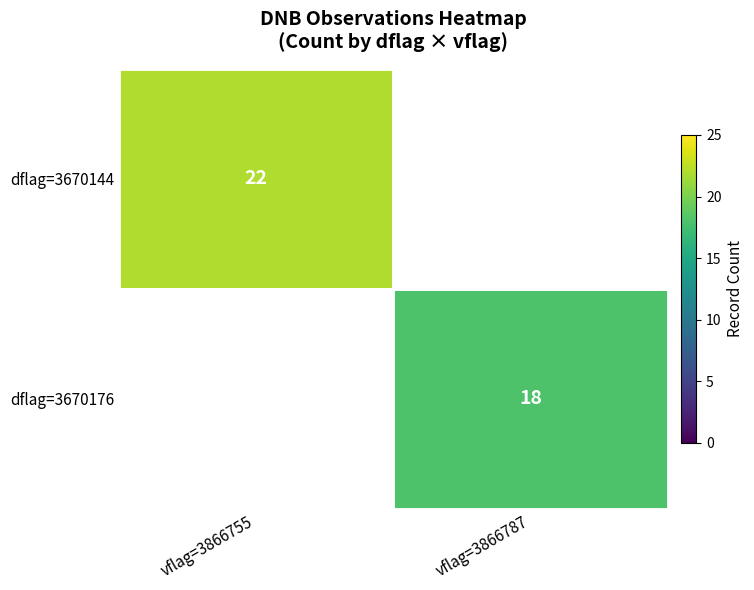

At which label does dflag=3670144 reach its minimum?

vflag=3866787